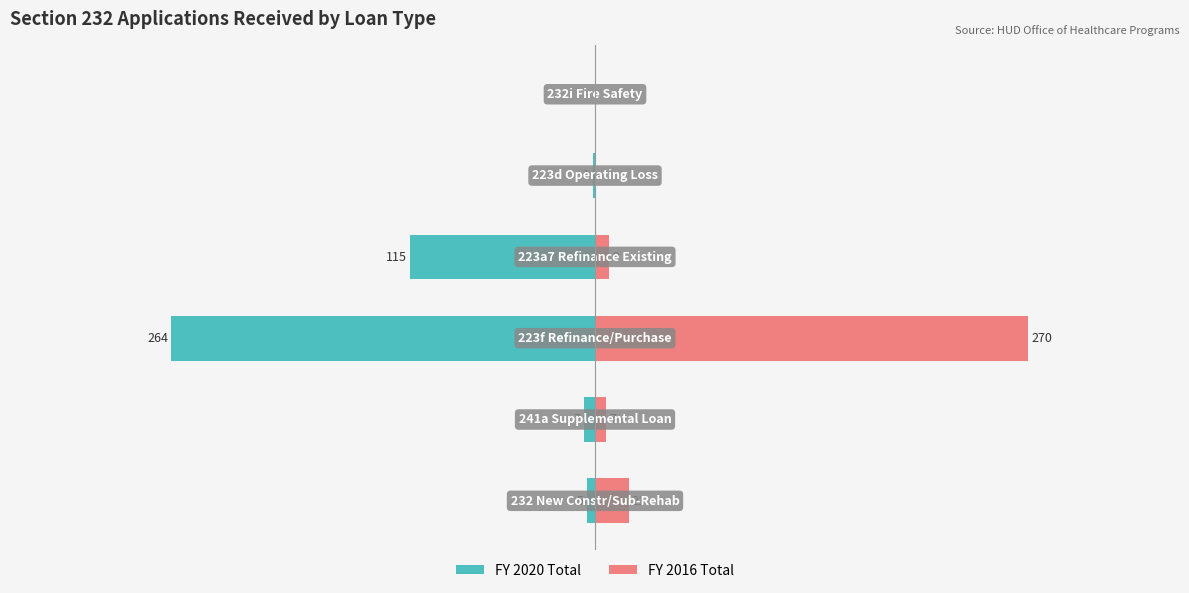

The FY 2020 Total series shows -1 at 0. True or false?

False